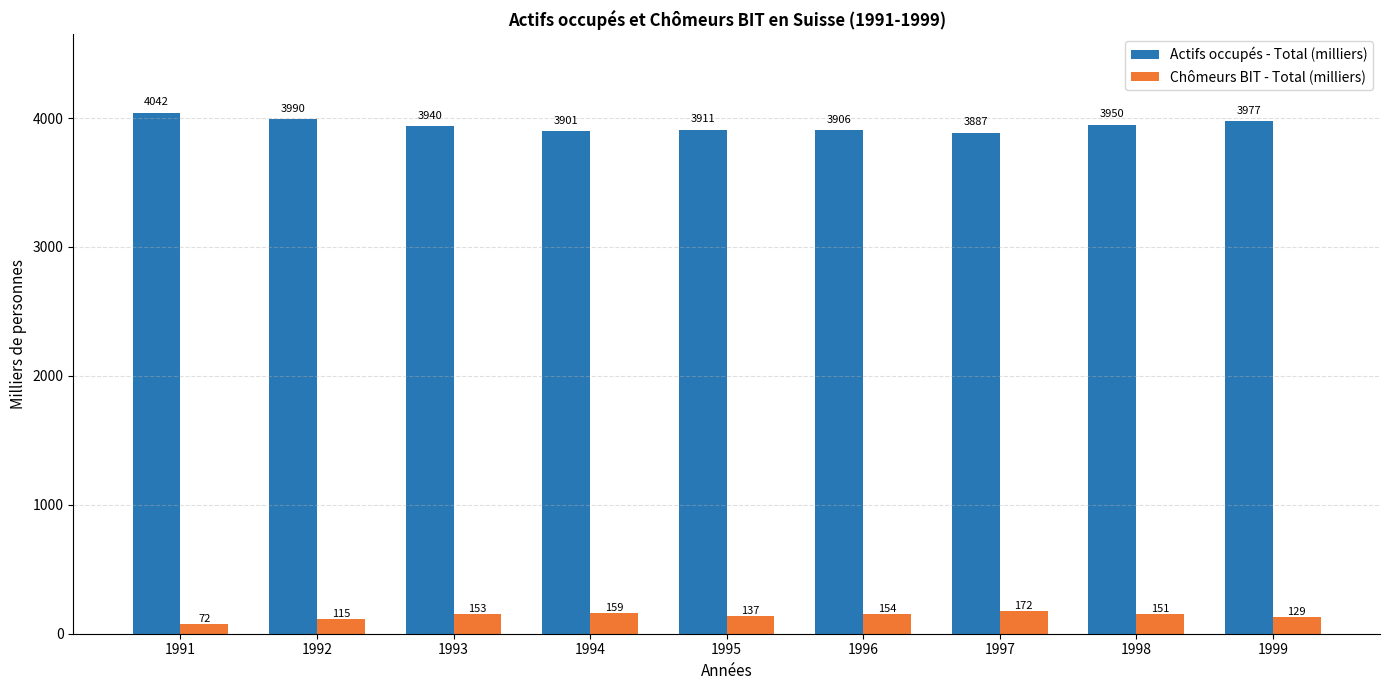

Is it true that Actifs occupés - Total (milliers) equals 5686.5 at 1997?

False